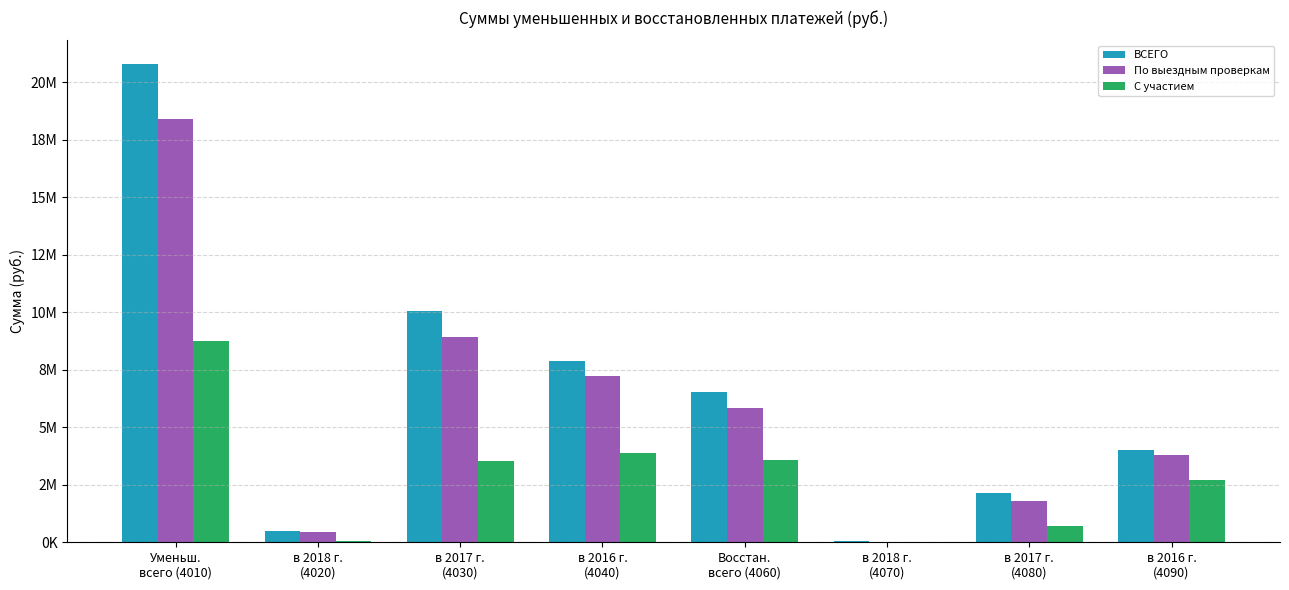

Reading left to right, extract all data points from this chart.

ВСЕГО: 20778270	495534	10065467	7880001	6535086	58001	2123284	4022209
По выездным проверкам: 18405452	434117	8917803	7248455	5840130	0	1797174	3775725
С участием: 8740978	52083	3519907	3899860	3598316	0	715671	2712860